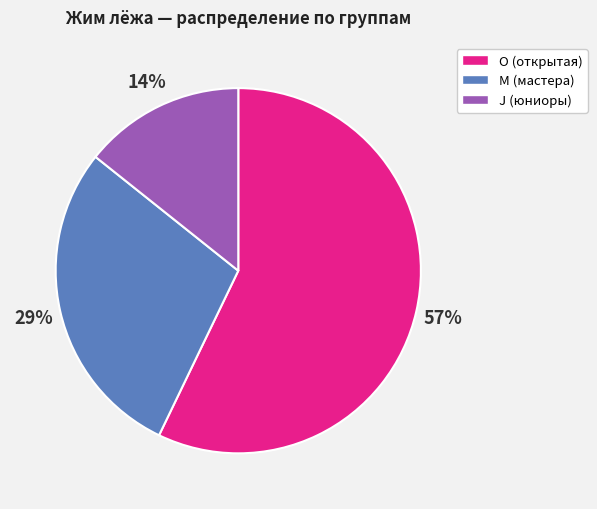

To the nearest percent, what is the average slice percentage?

33%